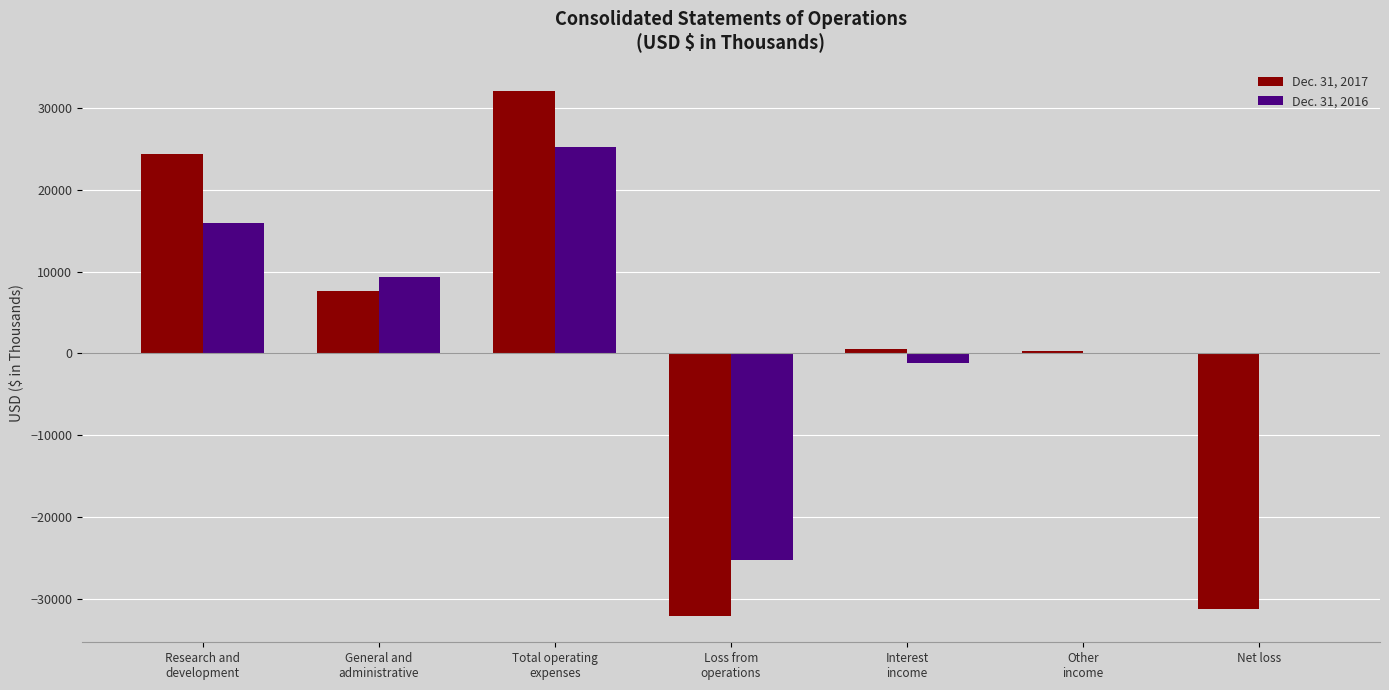

The Dec. 31, 2017 series shows -32062 at Loss from
operations. True or false?

True